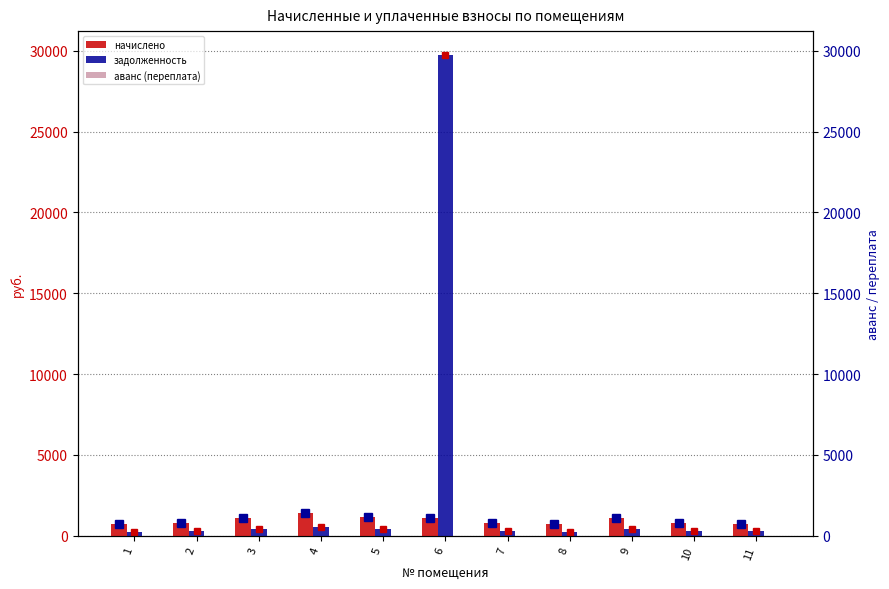

Rank the series by their maximum value, from highest to lowest.

задолженность, начислено, аванс (переплата)